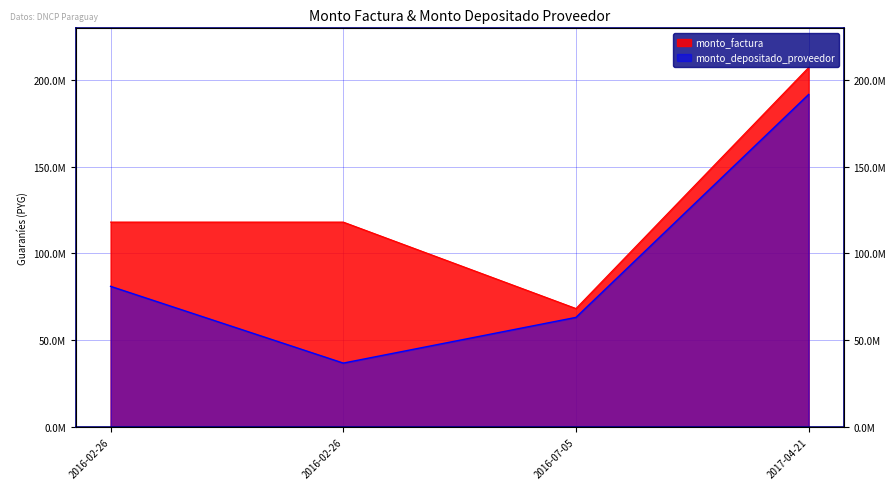

Reading left to right, extract all data points from this chart.

monto_factura: 118104000	118104000	68187000	207389000
monto_depositado_proveedor: 81002869	36671662	63068547	191821358